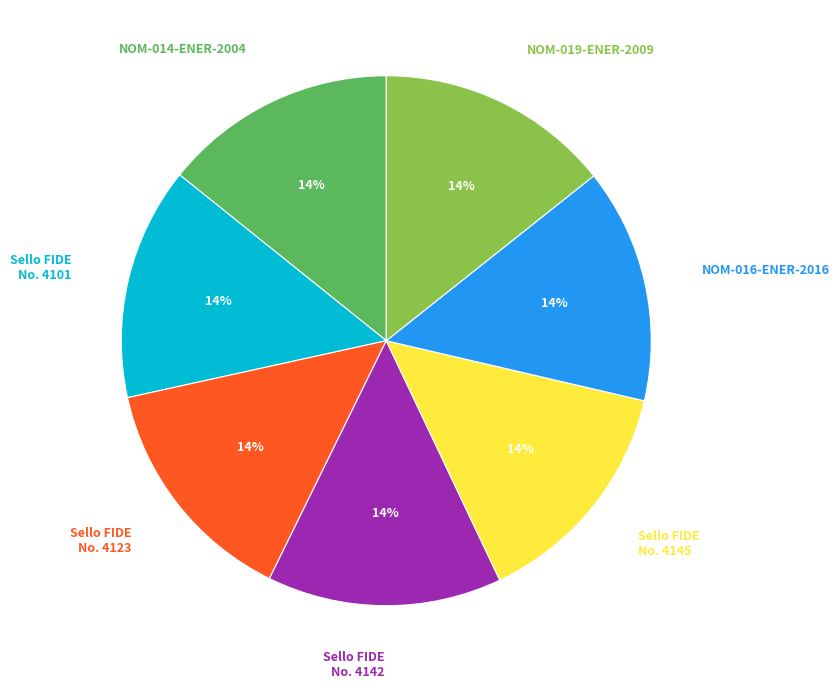

Is there a majority slice in this chart?

No